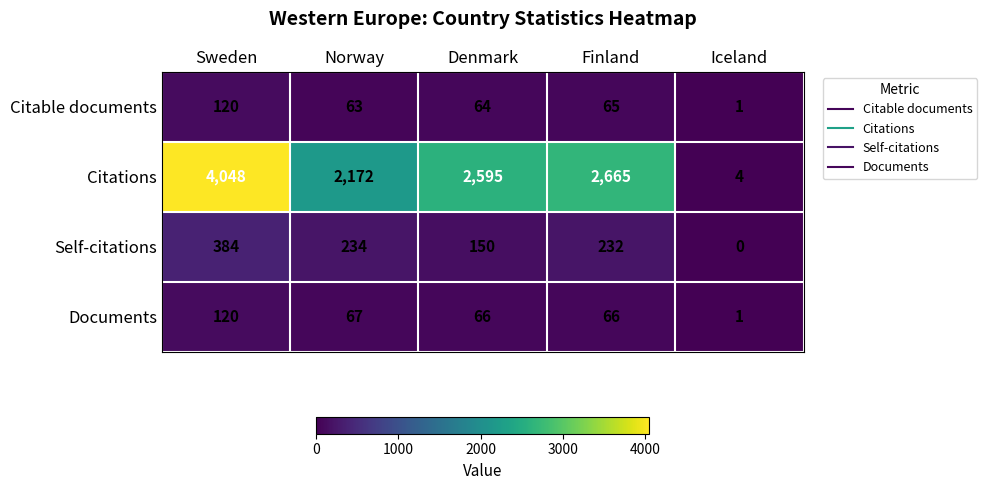

What is the average value of the Citable documents series?

63